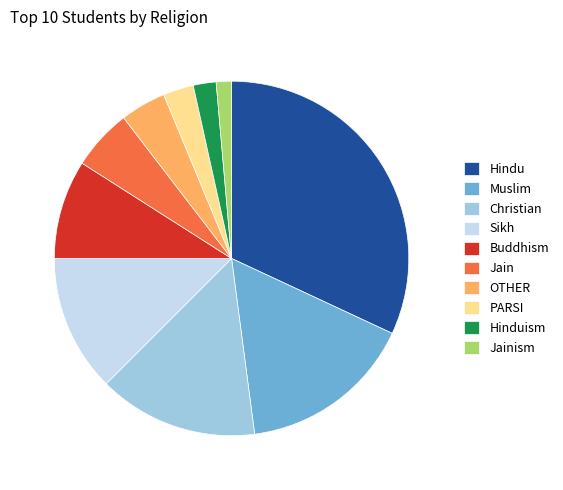

Count the number of slices in the pie.

10